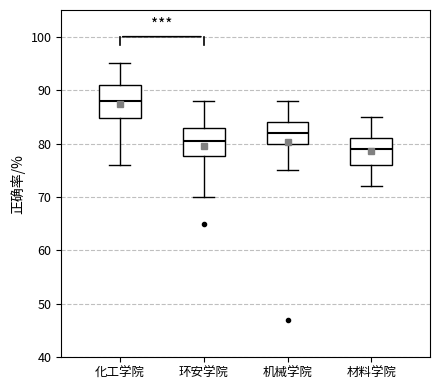

Reading left to right, transcribe this box plot: for each box, give where its median line is, the range the box spans, and where its two whiskers end, as read against the y-axis. The values are not printed on the chart, so give them approximately, as read against the axis.

化工学院: median 88, box 85 to 91, whiskers 76 to 95
环安学院: median 81, box 78 to 83, whiskers 70 to 88
机械学院: median 82, box 80 to 84, whiskers 75 to 88
材料学院: median 79, box 76 to 81, whiskers 72 to 85